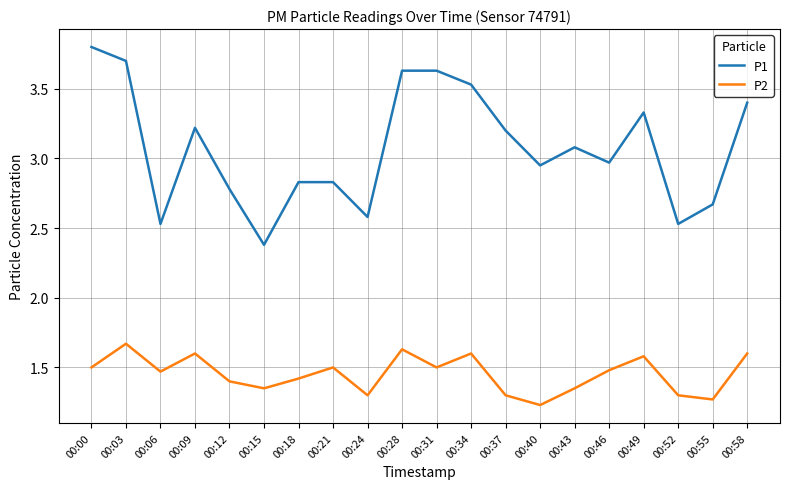

At 00:40, list the series in order from smallest to largest.

P2, P1